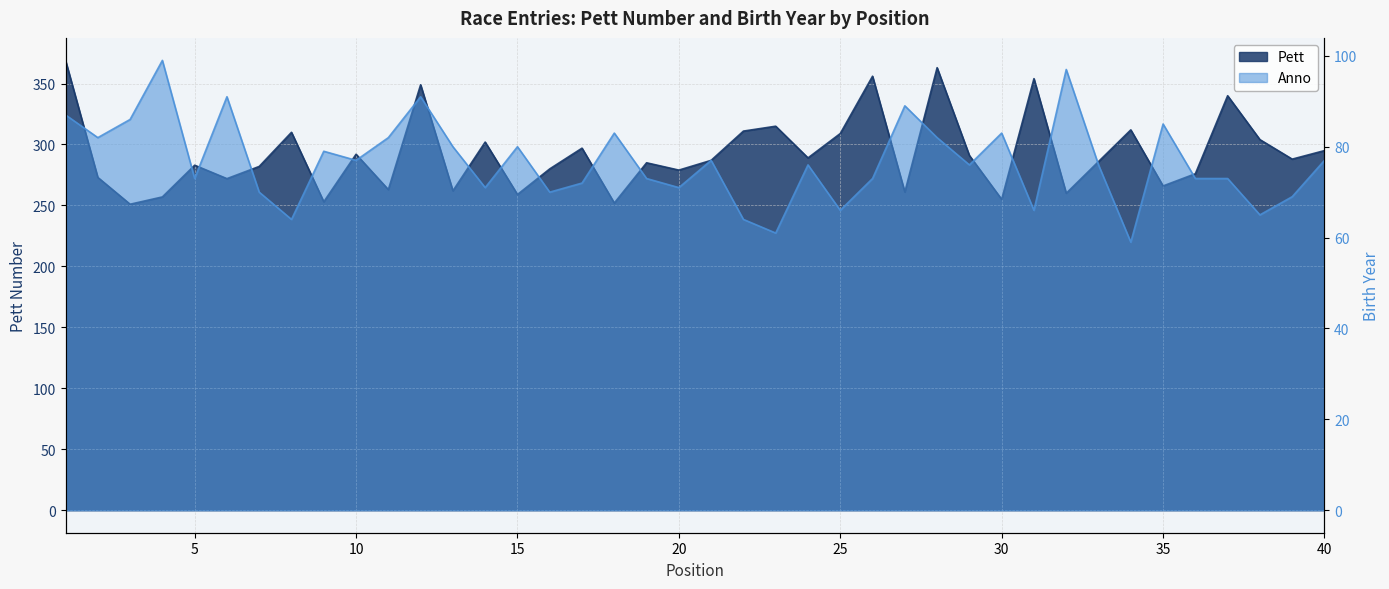

True or false: Anno has more than 2 points higher than both neighbors.

True